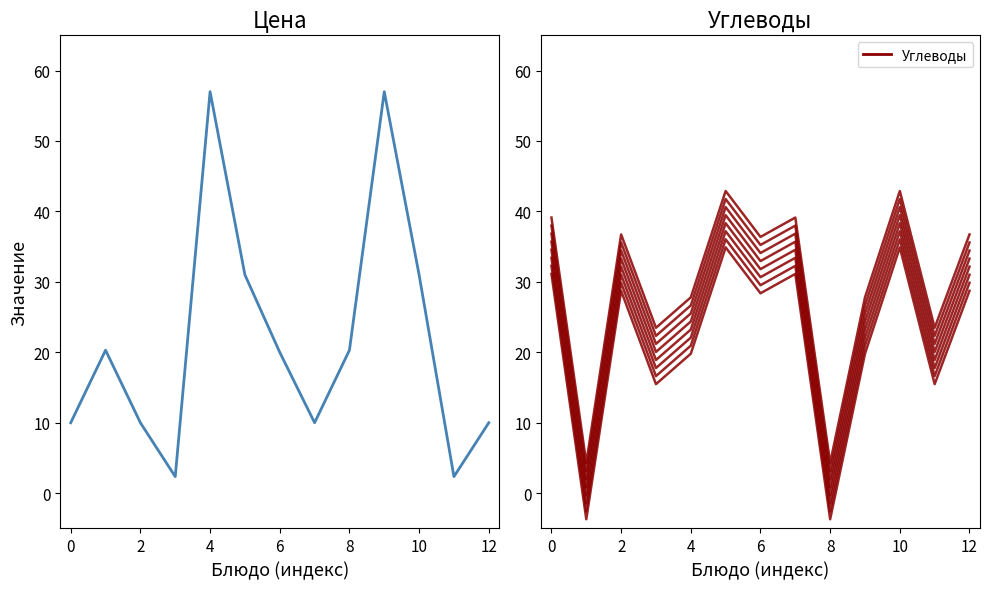

True or false: Углеводы+-4.0 has more than 0 interior local peaks.

True